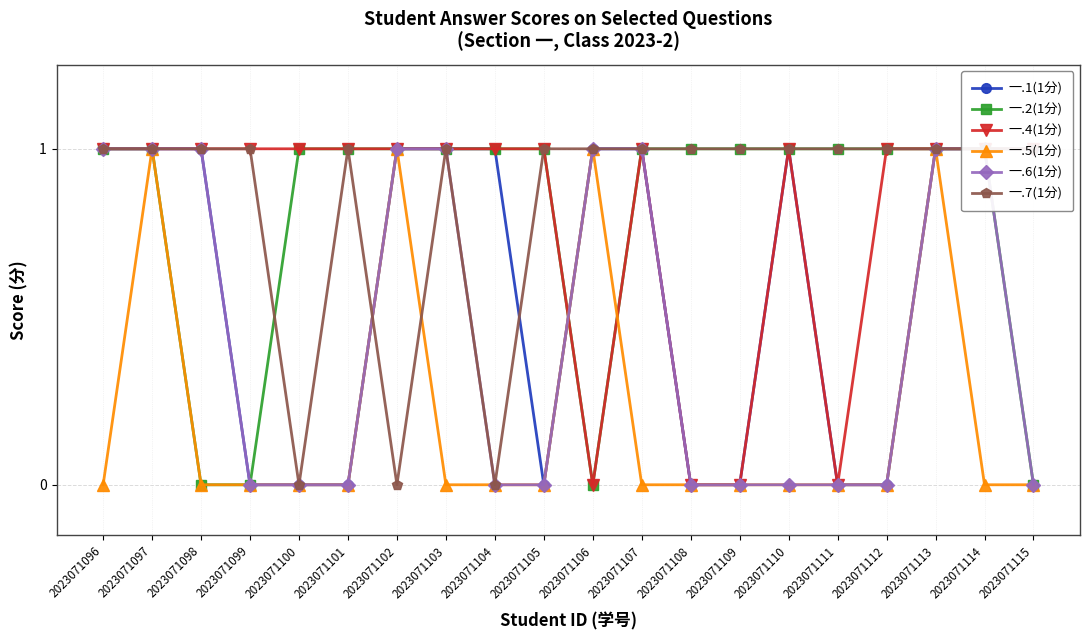

Where is 一.6(1分) nearest to the value 0?

2023071099